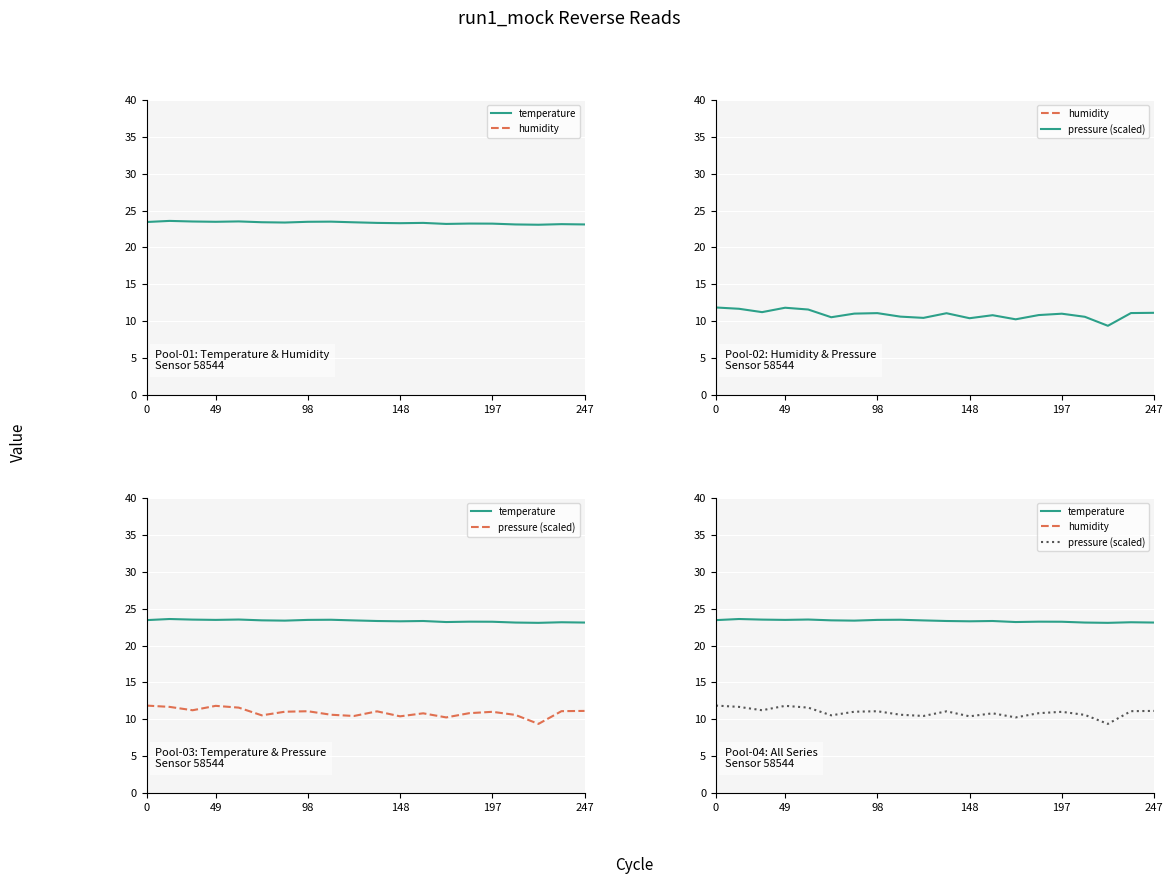

What is the sum of all temperature values?

466.9